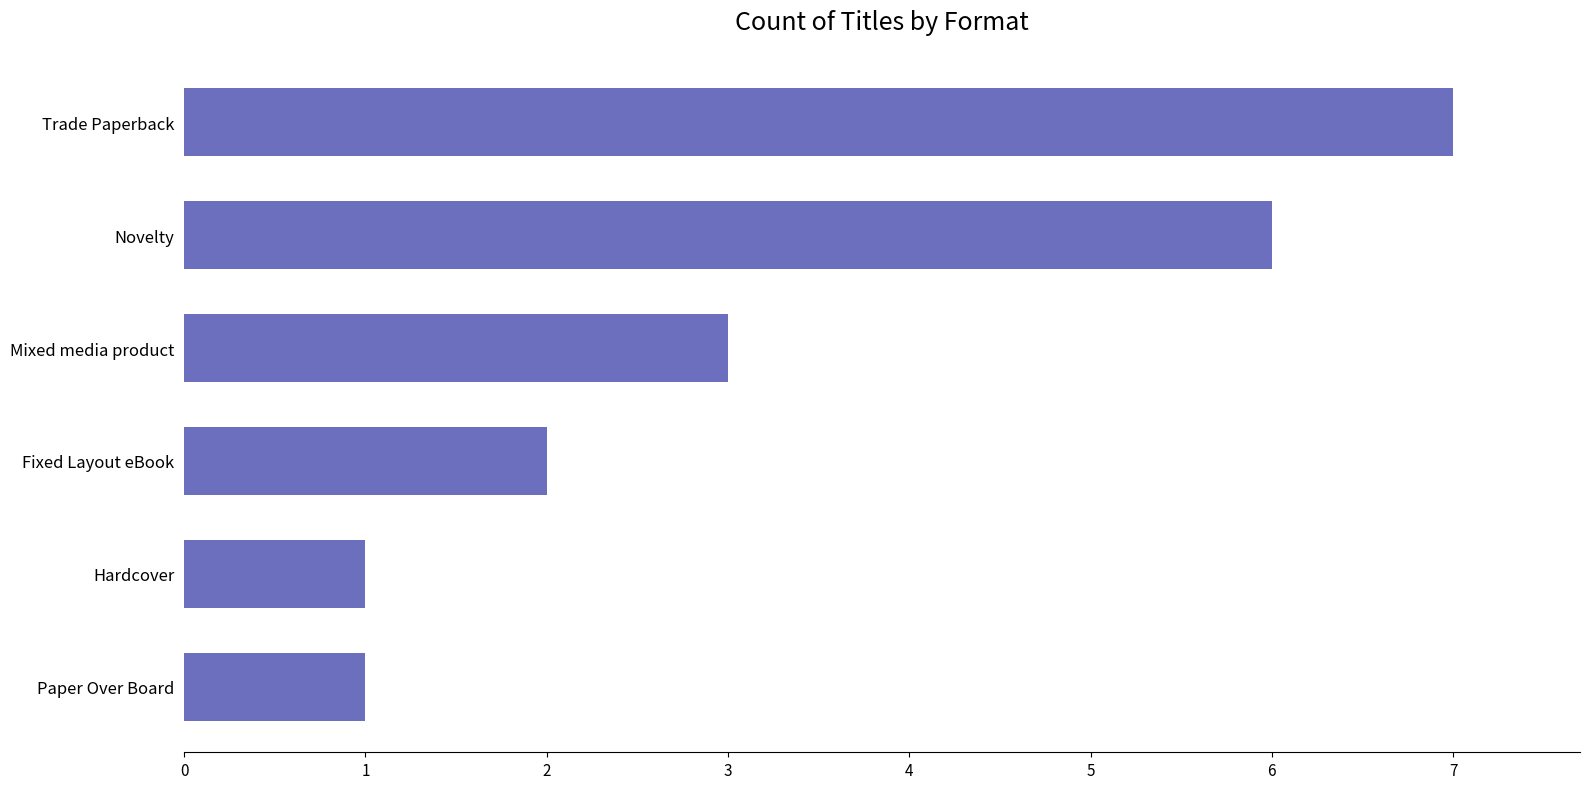

Reading bottom to top, transcribe all the data shown in this chart.

1	1	2	3	6	7